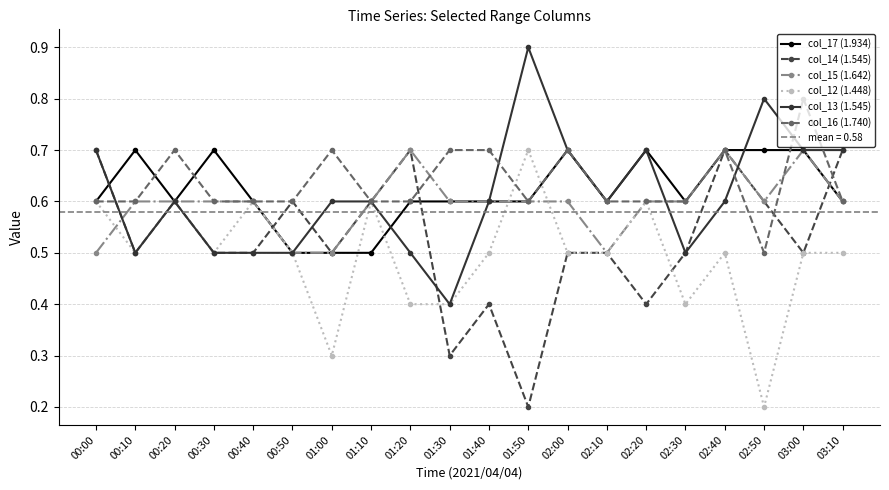

Count the col_15 (1.642) values in the range 0 to 1.

20